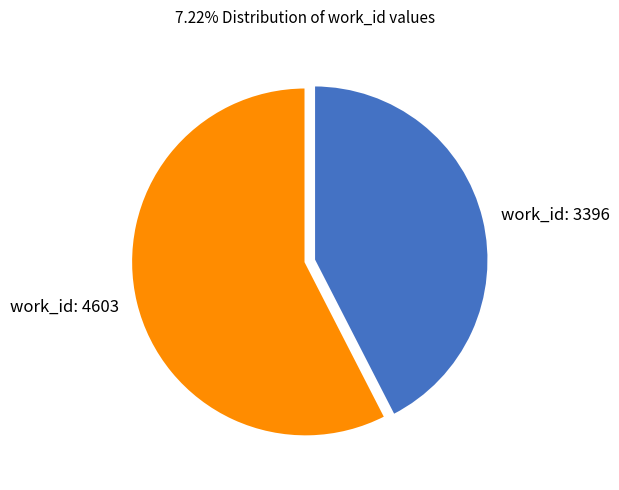

Approximately how many times larger is the value at work_id: 3396 compared to work_id: 4603?

0.7